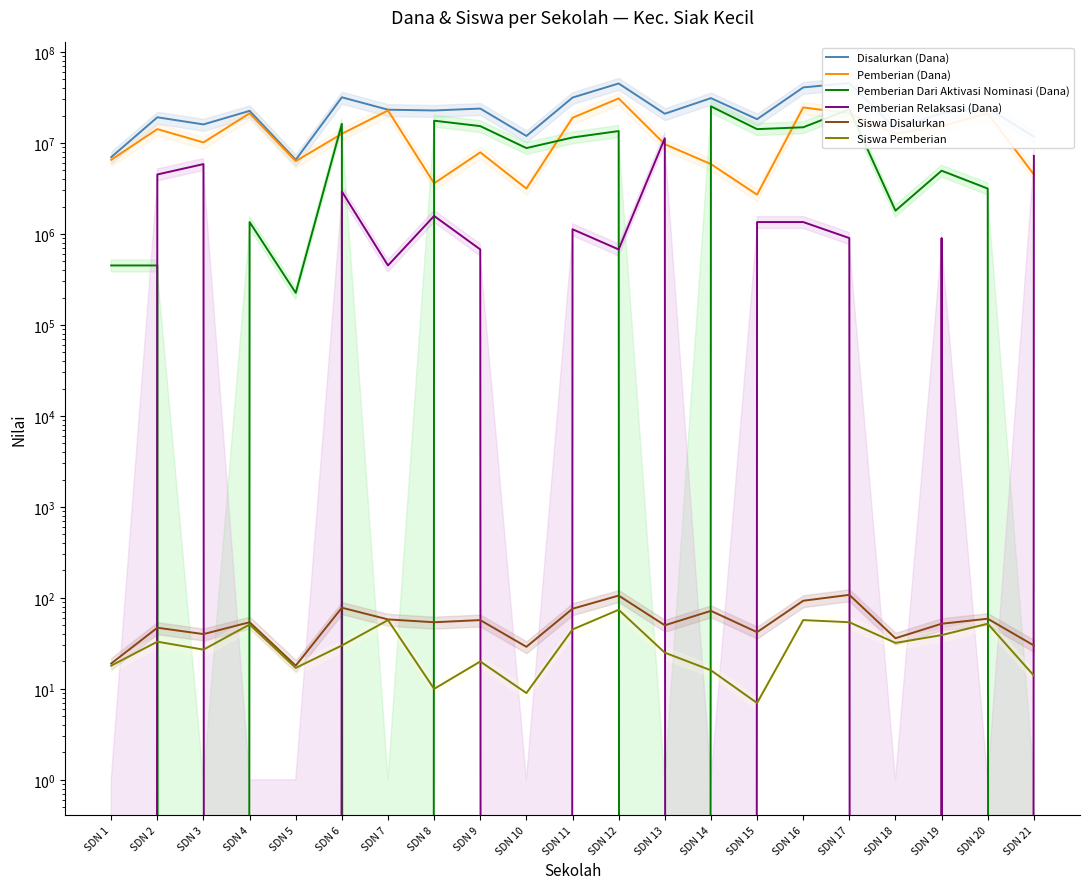

Which series has the largest total across all categories?

Disalurkan (Dana)